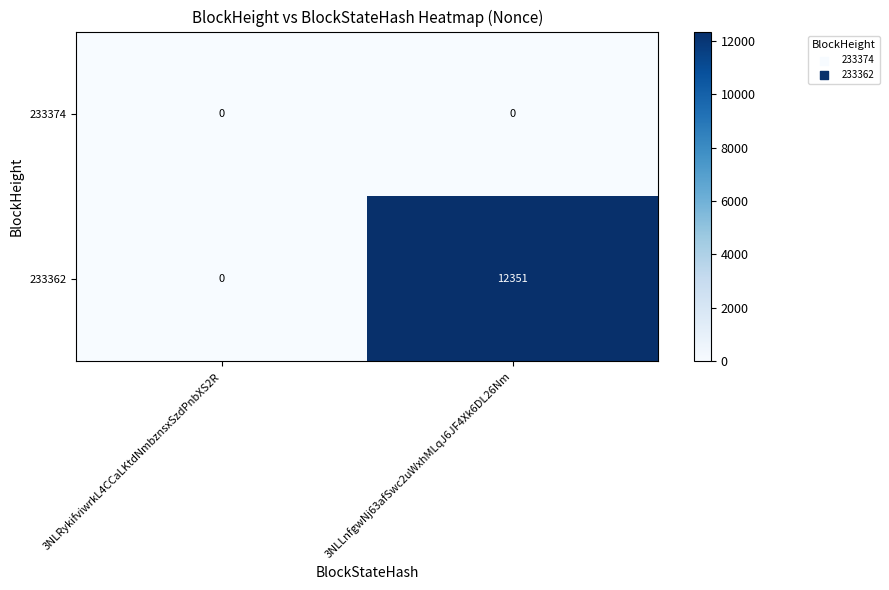

What is the maximum value shown in the chart?

12351